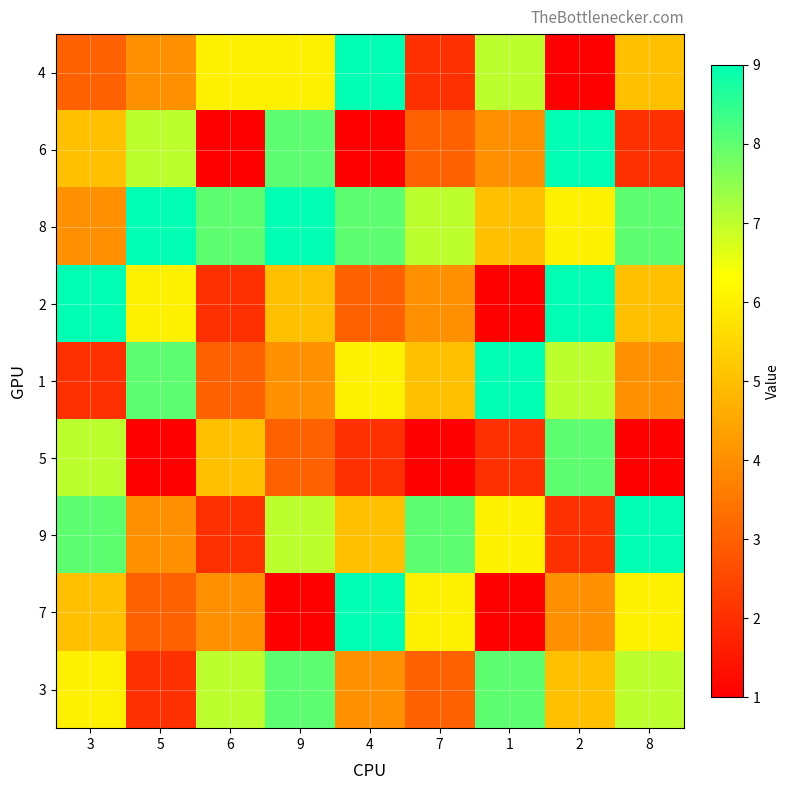

Reading right to left, list all the values displayed in this chart.

4: 8=5	2=1	1=7	7=2	4=9	9=6	6=6	5=4	3=3
6: 8=2	2=9	1=4	7=3	4=1	9=8	6=1	5=7	3=5
8: 8=8	2=6	1=5	7=7	4=8	9=9	6=8	5=9	3=4
2: 8=5	2=9	1=1	7=4	4=3	9=5	6=2	5=6	3=9
1: 8=4	2=7	1=9	7=5	4=6	9=4	6=3	5=8	3=2
5: 8=1	2=8	1=2	7=1	4=2	9=3	6=5	5=1	3=7
9: 8=9	2=2	1=6	7=8	4=5	9=7	6=2	5=4	3=8
7: 8=6	2=4	1=1	7=6	4=9	9=1	6=4	5=3	3=5
3: 8=7	2=5	1=8	7=3	4=4	9=8	6=7	5=2	3=6